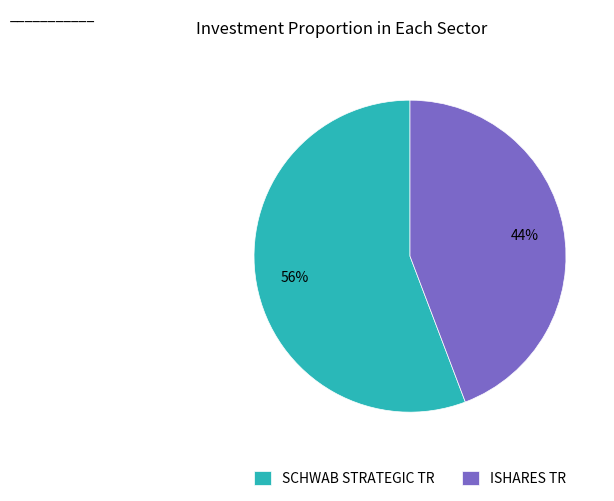

Between SCHWAB STRATEGIC TR and ISHARES TR, which is larger?

SCHWAB STRATEGIC TR